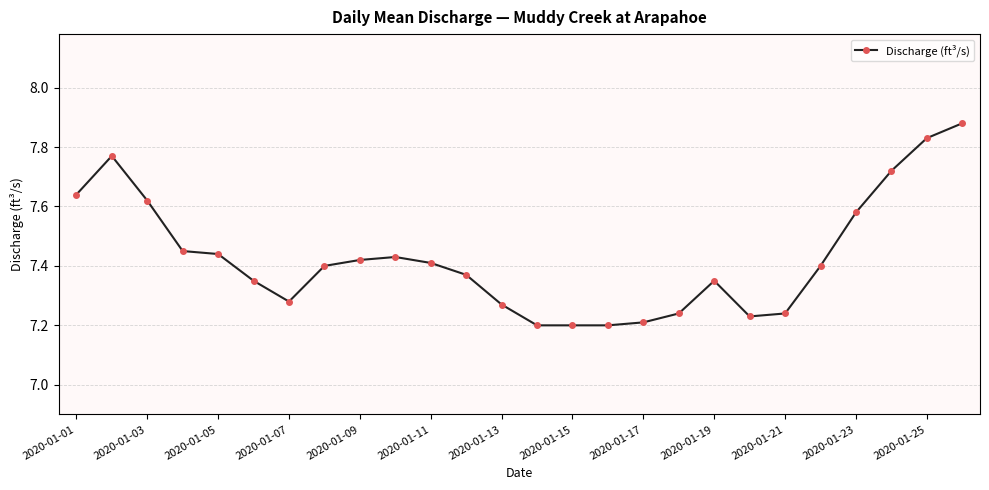

True or false: there are more than 0 points higher than both neighbors.

True